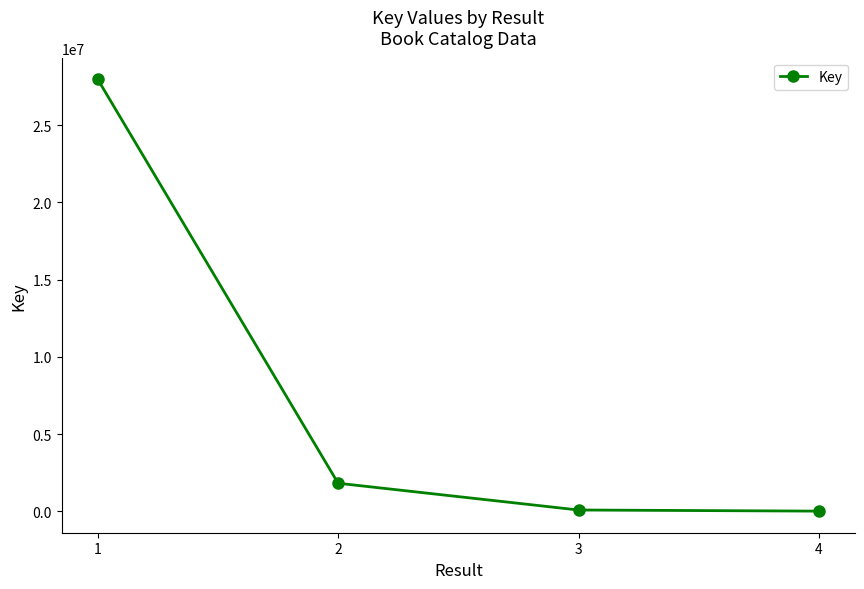

What is the difference between the maximum and minimum values?

27971918